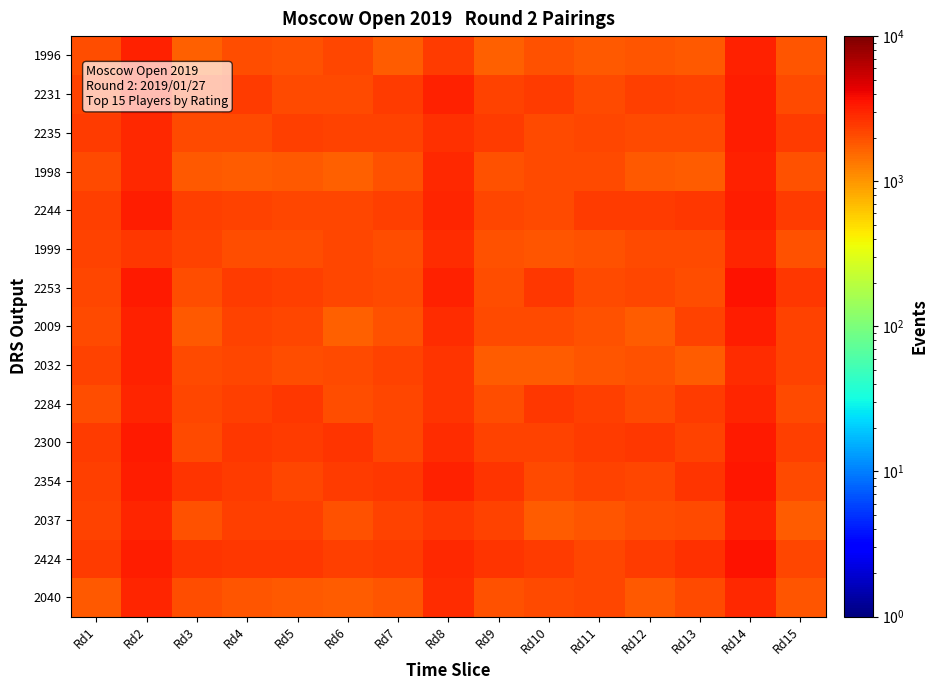

Reading left to right, what are all the values shown in this chart?

2040: Rd1=1842	Rd2=2975	Rd3=2010	Rd4=1846	Rd5=1811	Rd6=1760	Rd7=1861	Rd8=2806	Rd9=1954	Rd10=2070	Rd11=2198	Rd12=1827	Rd13=2112	Rd14=2839	Rd15=1870
2424: Rd1=2432	Rd2=3267	Rd3=2615	Rd4=2537	Rd5=2509	Rd6=2315	Rd7=2400	Rd8=2884	Rd9=2583	Rd10=2437	Rd11=2145	Rd12=2376	Rd13=2684	Rd14=3598	Rd15=2182
2037: Rd1=2247	Rd2=3012	Rd3=1926	Rd4=2299	Rd5=2303	Rd6=1980	Rd7=2241	Rd8=2467	Rd9=2221	Rd10=1757	Rd11=1903	Rd12=2010	Rd13=2124	Rd14=3052	Rd15=1750
2354: Rd1=2295	Rd2=3199	Rd3=2618	Rd4=2393	Rd5=2145	Rd6=2420	Rd7=2508	Rd8=3081	Rd9=2562	Rd10=2088	Rd11=2259	Rd12=2134	Rd13=2615	Rd14=3441	Rd15=2055
2300: Rd1=2389	Rd2=3365	Rd3=2105	Rd4=2476	Rd5=2401	Rd6=2555	Rd7=2161	Rd8=2801	Rd9=2269	Rd10=2270	Rd11=2455	Rd12=2461	Rd13=2251	Rd14=3295	Rd15=2337
2284: Rd1=2036	Rd2=3000	Rd3=2171	Rd4=2363	Rd5=2476	Rd6=2024	Rd7=2140	Rd8=2598	Rd9=2048	Rd10=2504	Rd11=2327	Rd12=2112	Rd13=2455	Rd14=3046	Rd15=2122
2032: Rd1=2230	Rd2=3124	Rd3=2123	Rd4=2150	Rd5=2020	Rd6=2110	Rd7=2221	Rd8=2562	Rd9=1772	Rd10=1759	Rd11=1866	Rd12=1932	Rd13=1764	Rd14=2779	Rd15=2234
2009: Rd1=2115	Rd2=3082	Rd3=1807	Rd4=2255	Rd5=2170	Rd6=1713	Rd7=1926	Rd8=2811	Rd9=2106	Rd10=2101	Rd11=1915	Rd12=1723	Rd13=2262	Rd14=3169	Rd15=2283
2253: Rd1=2193	Rd2=3316	Rd3=2048	Rd4=2437	Rd5=2359	Rd6=2183	Rd7=2123	Rd8=3093	Rd9=1988	Rd10=2477	Rd11=2112	Rd12=2195	Rd13=2038	Rd14=3530	Rd15=2509
1999: Rd1=2272	Rd2=2526	Rd3=2254	Rd4=2038	Rd5=2029	Rd6=2204	Rd7=2046	Rd8=2771	Rd9=1929	Rd10=1888	Rd11=1923	Rd12=2083	Rd13=2075	Rd14=2981	Rd15=1957
2244: Rd1=2302	Rd2=3199	Rd3=2354	Rd4=2261	Rd5=2168	Rd6=2177	Rd7=2317	Rd8=3015	Rd9=2176	Rd10=2056	Rd11=2440	Rd12=2385	Rd13=2507	Rd14=3211	Rd15=2453
1998: Rd1=2083	Rd2=2884	Rd3=1810	Rd4=1778	Rd5=1810	Rd6=1699	Rd7=1917	Rd8=2863	Rd9=1922	Rd10=2082	Rd11=2100	Rd12=1827	Rd13=1750	Rd14=3113	Rd15=1944
2235: Rd1=2373	Rd2=2937	Rd3=2118	Rd4=2057	Rd5=2335	Rd6=2228	Rd7=2214	Rd8=2732	Rd9=2445	Rd10=2078	Rd11=2135	Rd12=2058	Rd13=2121	Rd14=3260	Rd15=2398
2231: Rd1=2279	Rd2=3133	Rd3=2276	Rd4=2441	Rd5=2077	Rd6=2078	Rd7=2419	Rd8=3081	Rd9=2268	Rd10=2403	Rd11=2081	Rd12=2345	Rd13=2228	Rd14=3193	Rd15=2074
1996: Rd1=2041	Rd2=3067	Rd3=1697	Rd4=1999	Rd5=1949	Rd6=2148	Rd7=1732	Rd8=2455	Rd9=1704	Rd10=1928	Rd11=1794	Rd12=1903	Rd13=1826	Rd14=3099	Rd15=1847